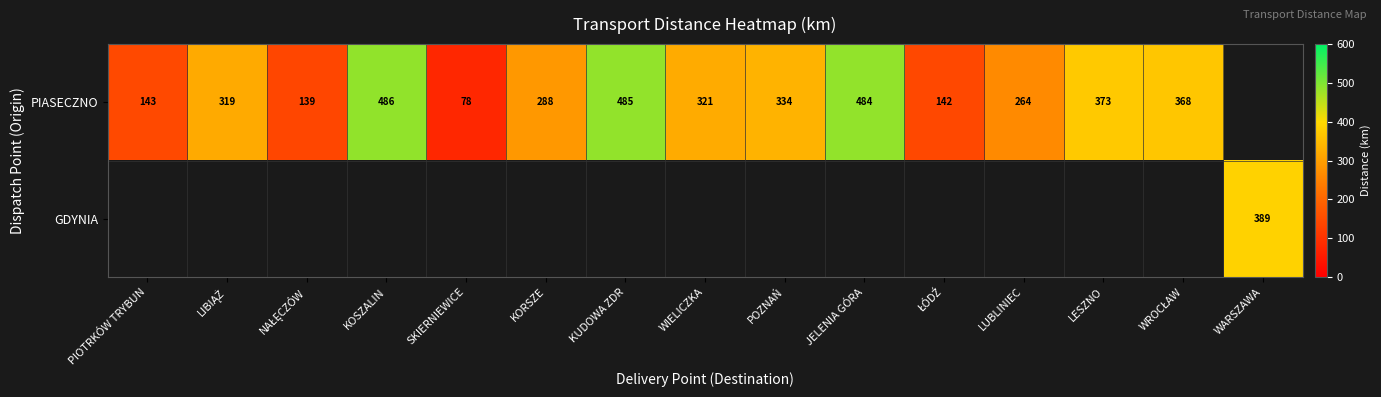

The value of PIASECZNO at PIOTRKÓW TRYBUN is 143. True or false?

True